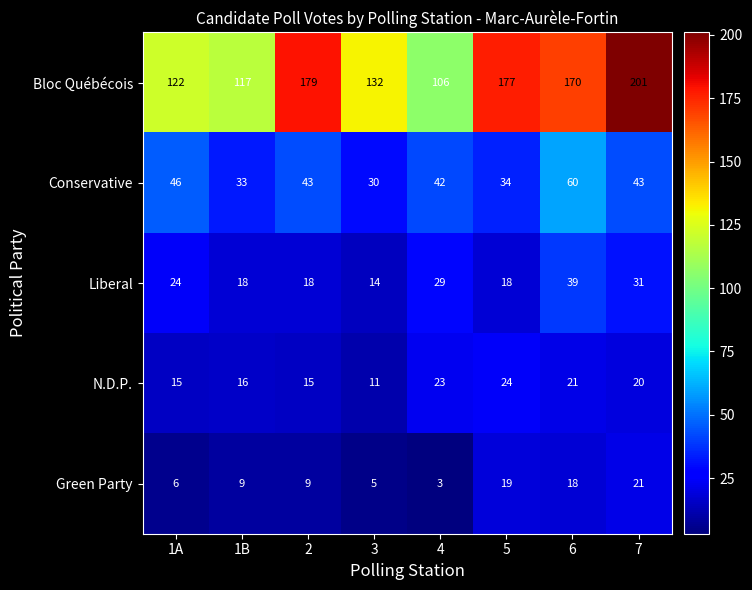

What is the spread (max minus min) of values at 4?

103